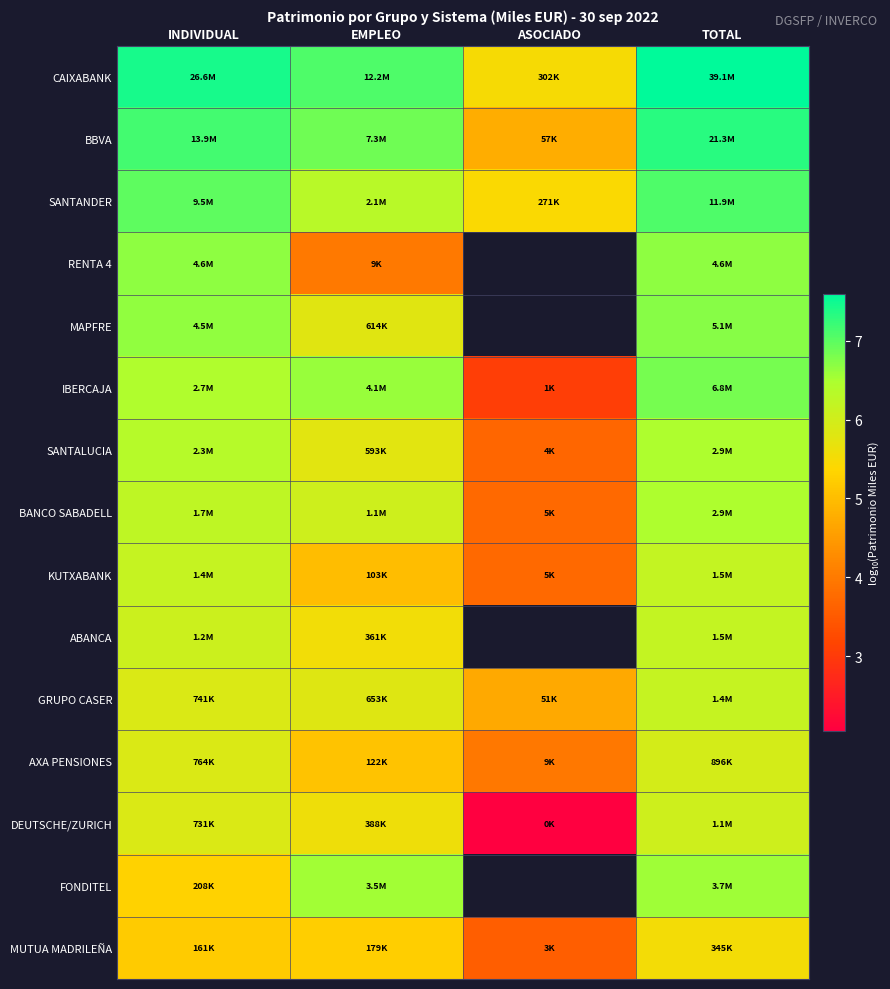

Is the value of BBVA at INDIVIDUAL greater than the value of CAIXABANK at TOTAL?

No